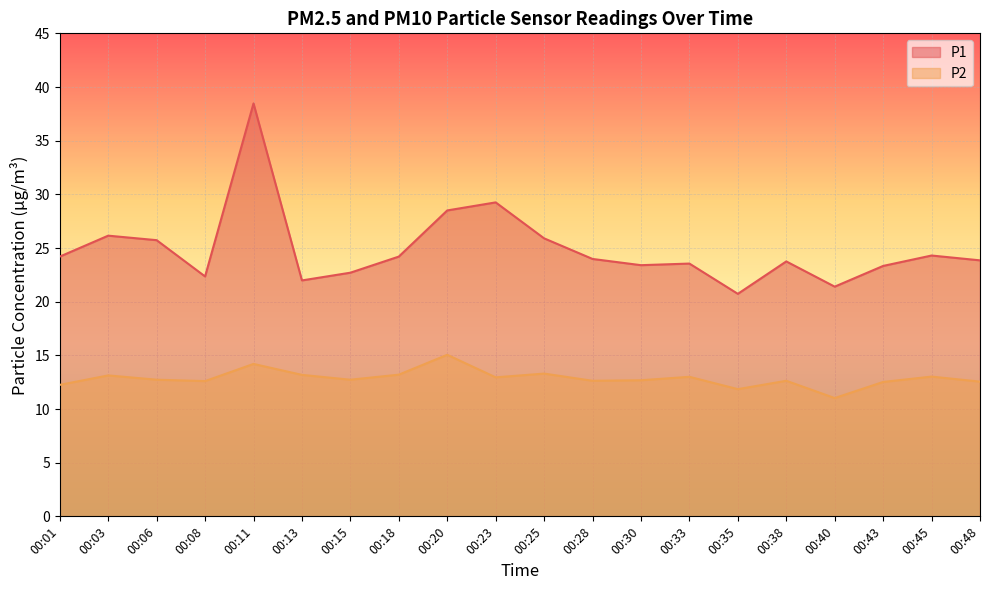

What is the difference between the second highest and second lowest values in the P1 series?

7.9